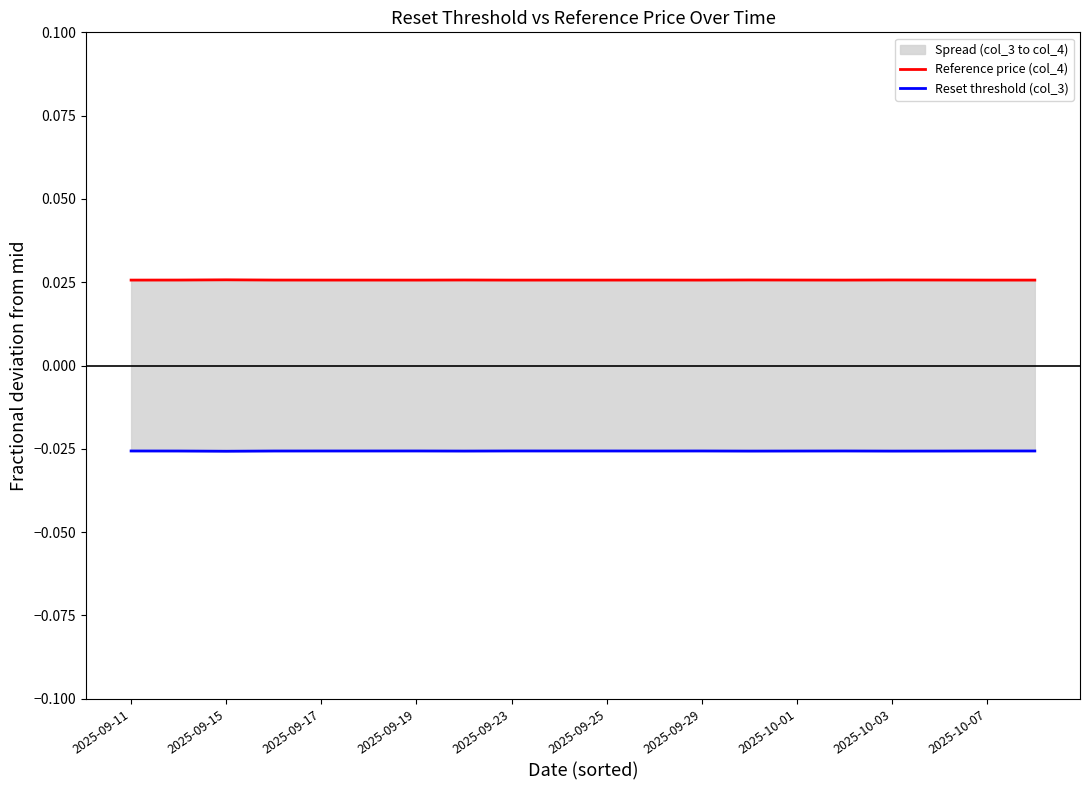

Which series changed the most between 2025-09-29 and 11?

Reference price (col_4)